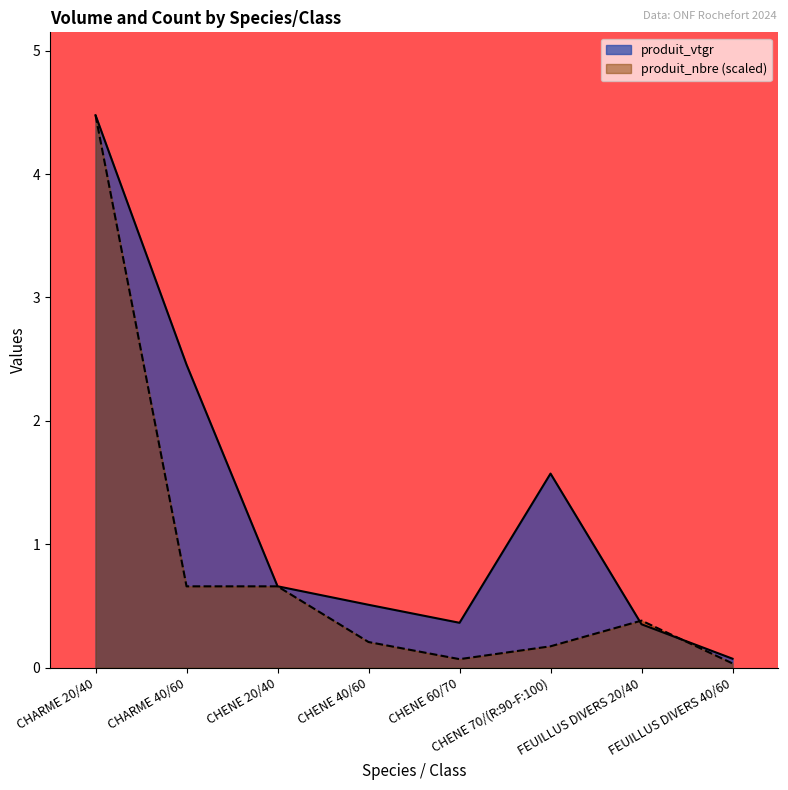

At which category is the sum across all series the highest?

CHARME 20/40